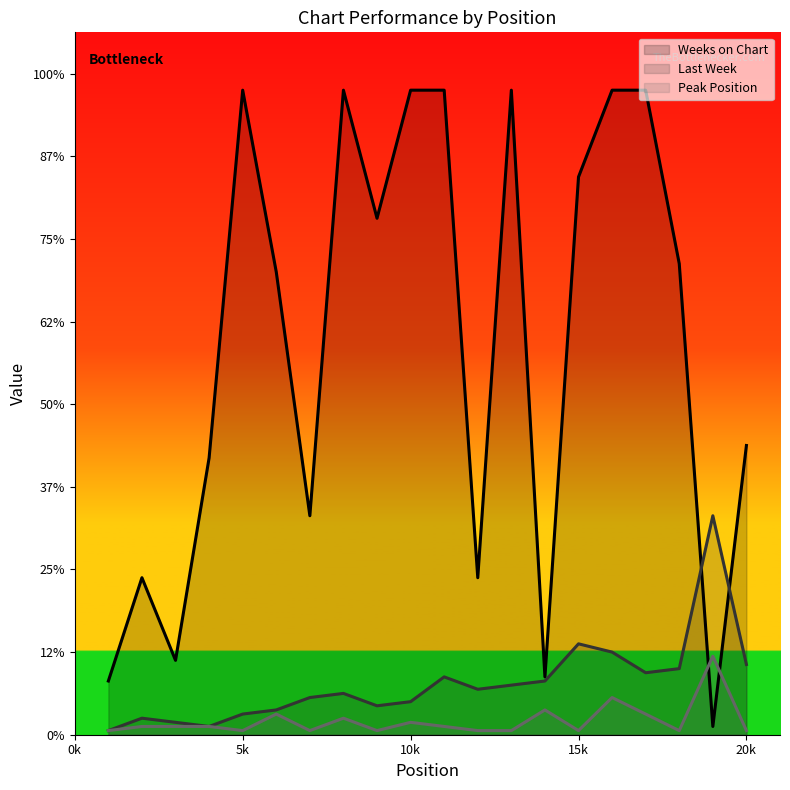

Does the chart have visible grid lines?

No